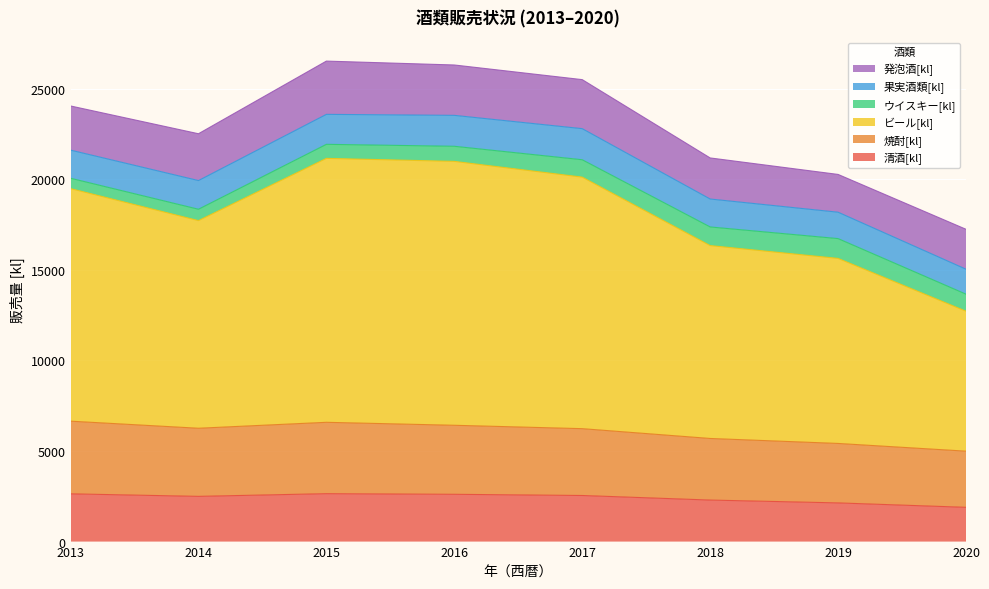

What is the minimum value for 清酒[kl]?

1891